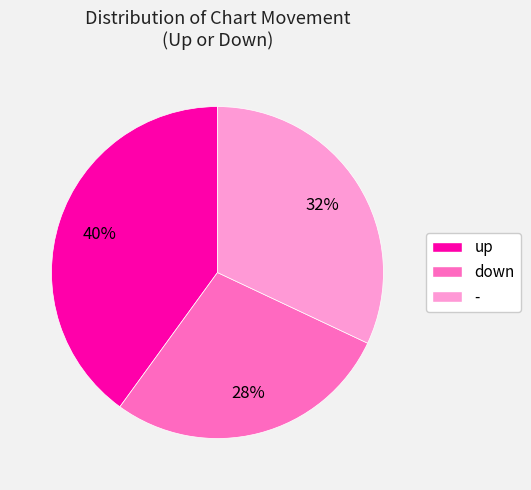

Is the sum of up and - greater than half?

Yes